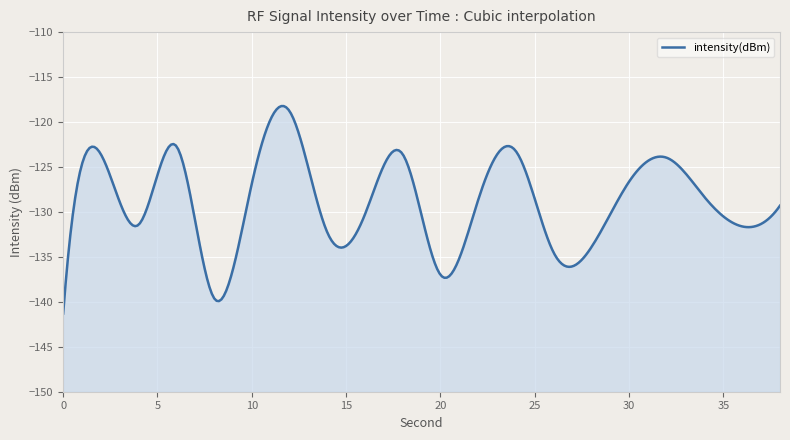

Is it true that the value at 32 is -59.4?

False